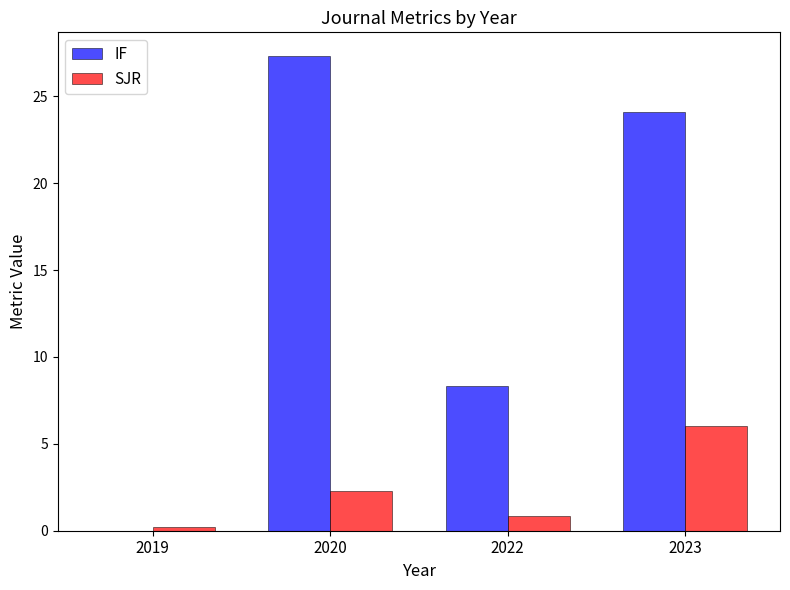

The value of IF at 2022 is 8.3. True or false?

True